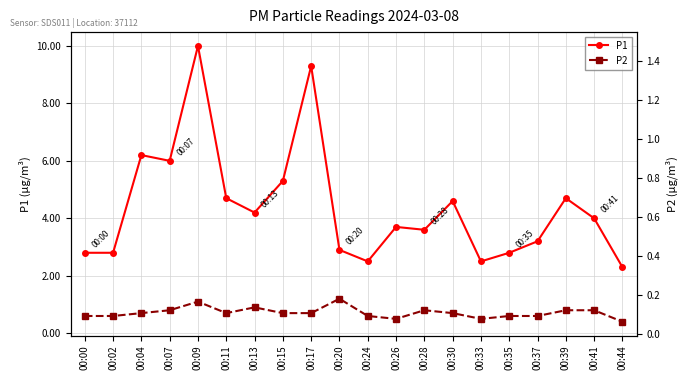

Is it true that P1 equals 7.6 at 00:30?

False